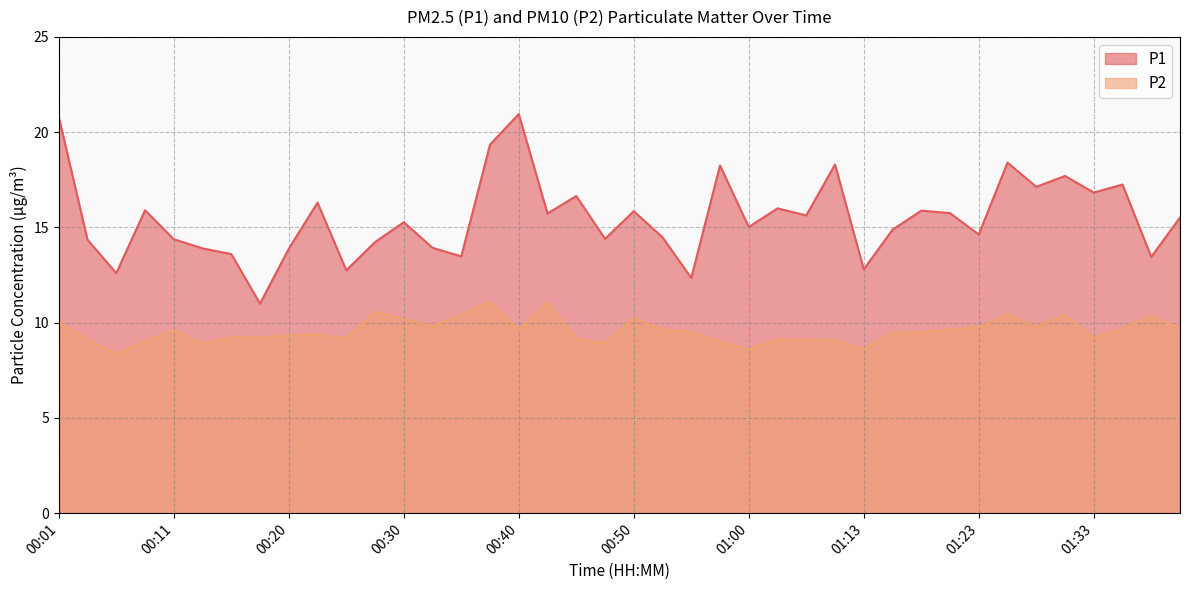

At how many categories does at least one series exceed 16?

12